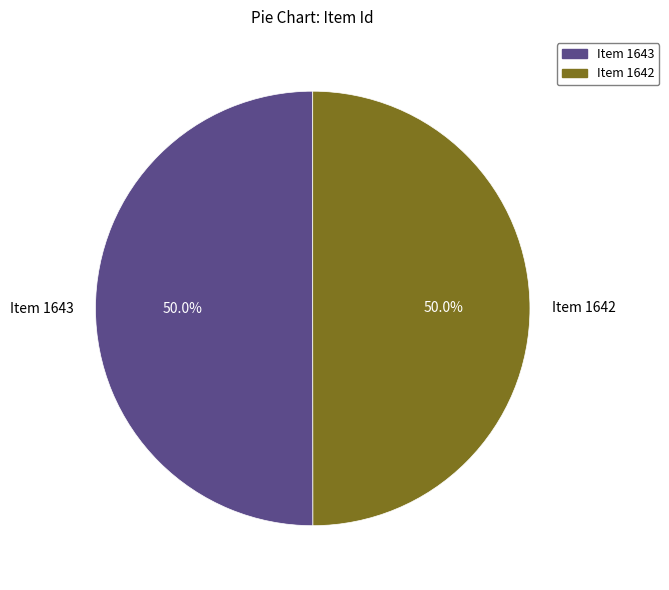

What is the ratio of the value at Item 1642 to the value at Item 1643?

1.0